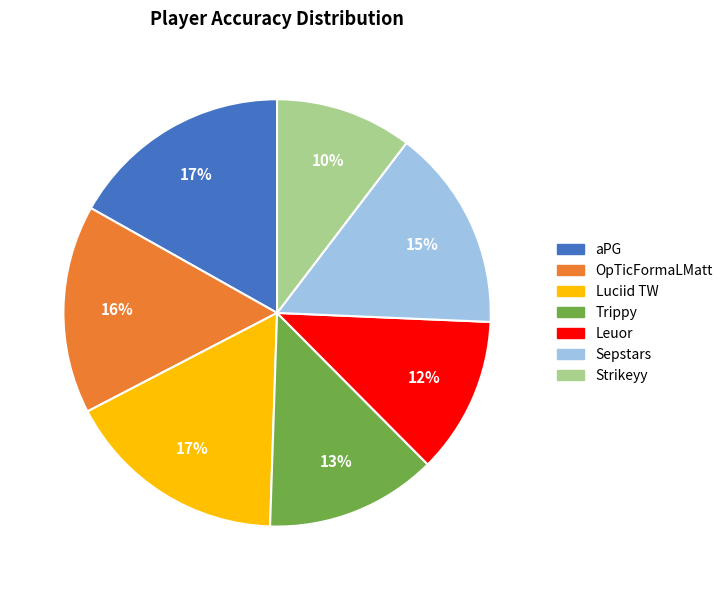

Does Strikeyy account for over 50% of the chart?

No